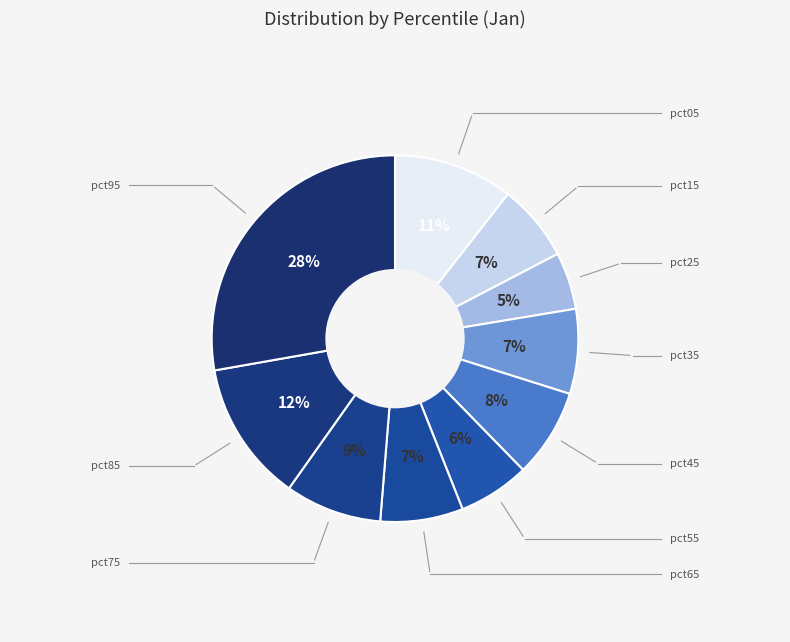

How many segments does this pie chart have?

10